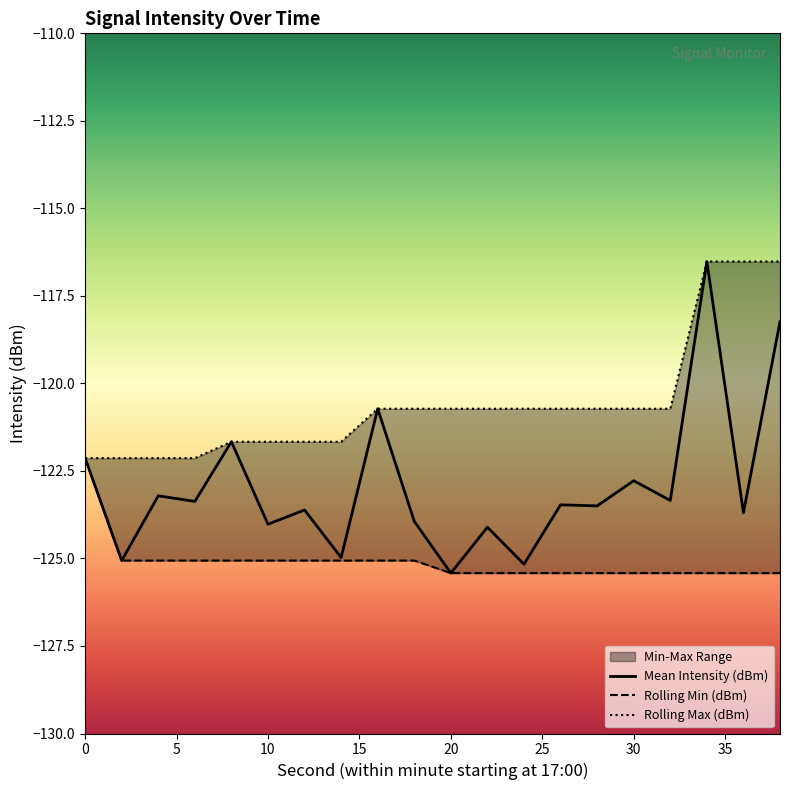

What is the maximum value for Mean Intensity (dBm)?

-116.5